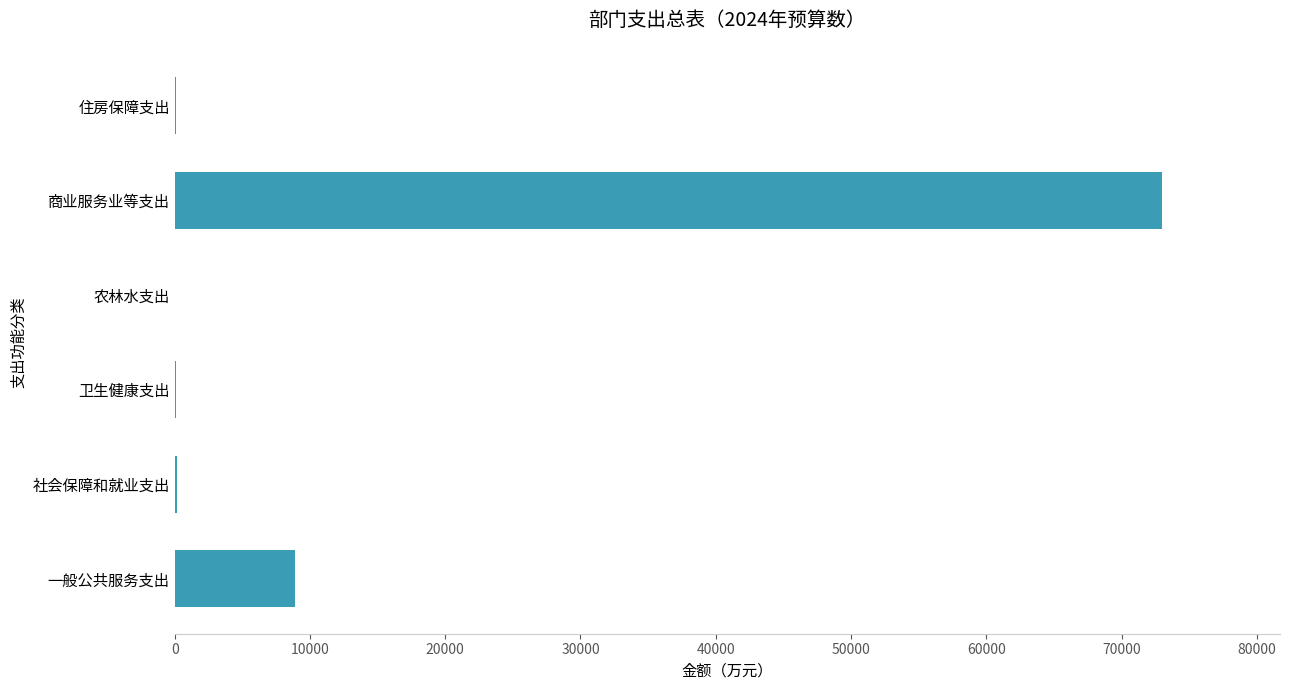

Between 商业服务业等支出 and 住房保障支出, which is larger?

商业服务业等支出